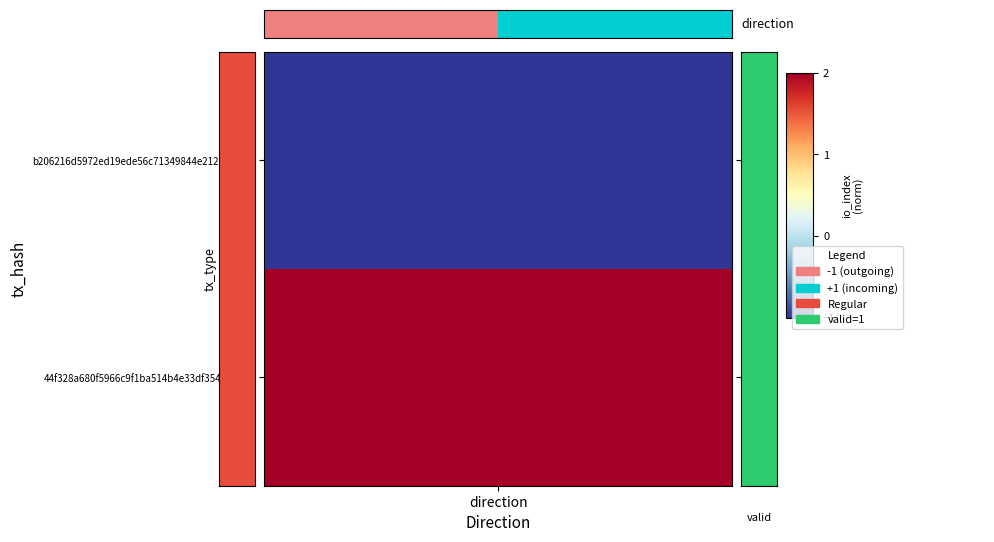

The value at 1 is 1. True or false?

False